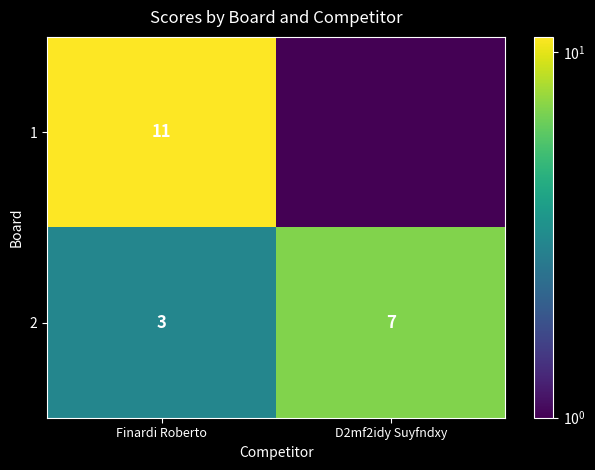

What is the average value of the 2 series?

5.0